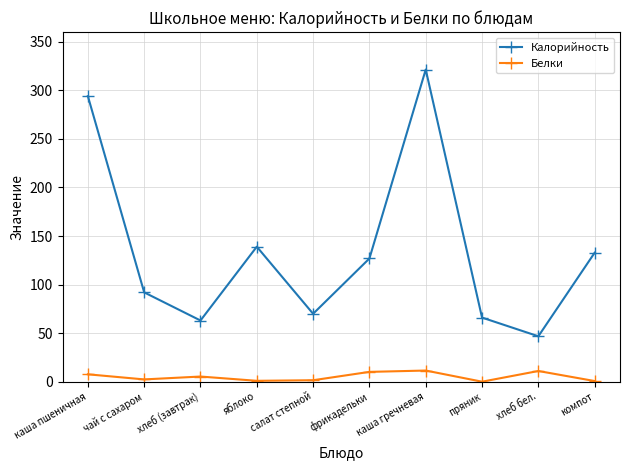

What is the label of the 2nd point from the right?

хлеб бел.